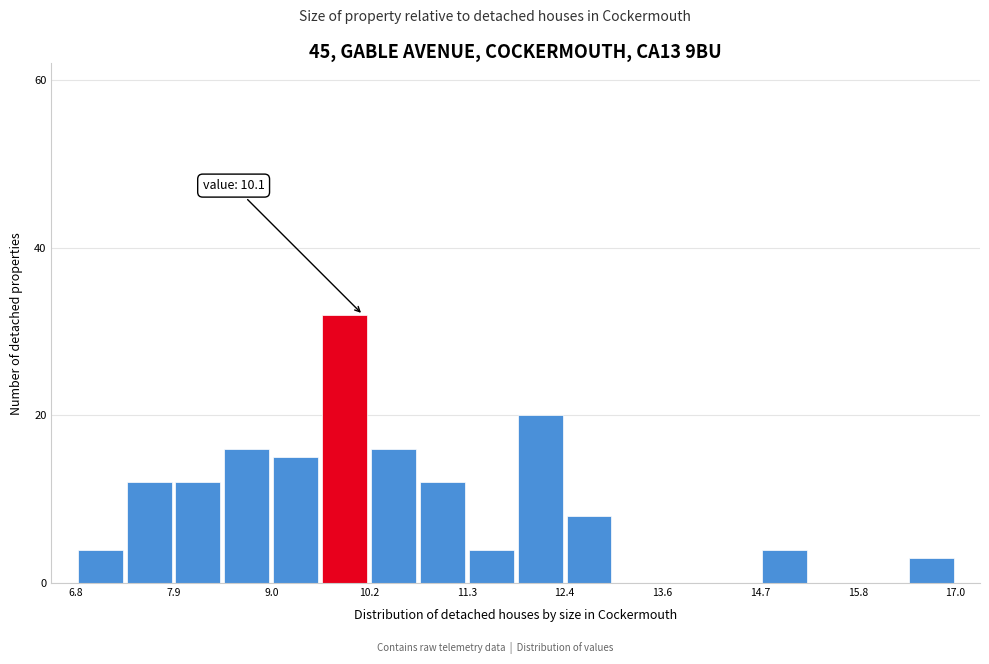

Read against the x-axis, roughly where is the centre of the tallest bar?

9.8